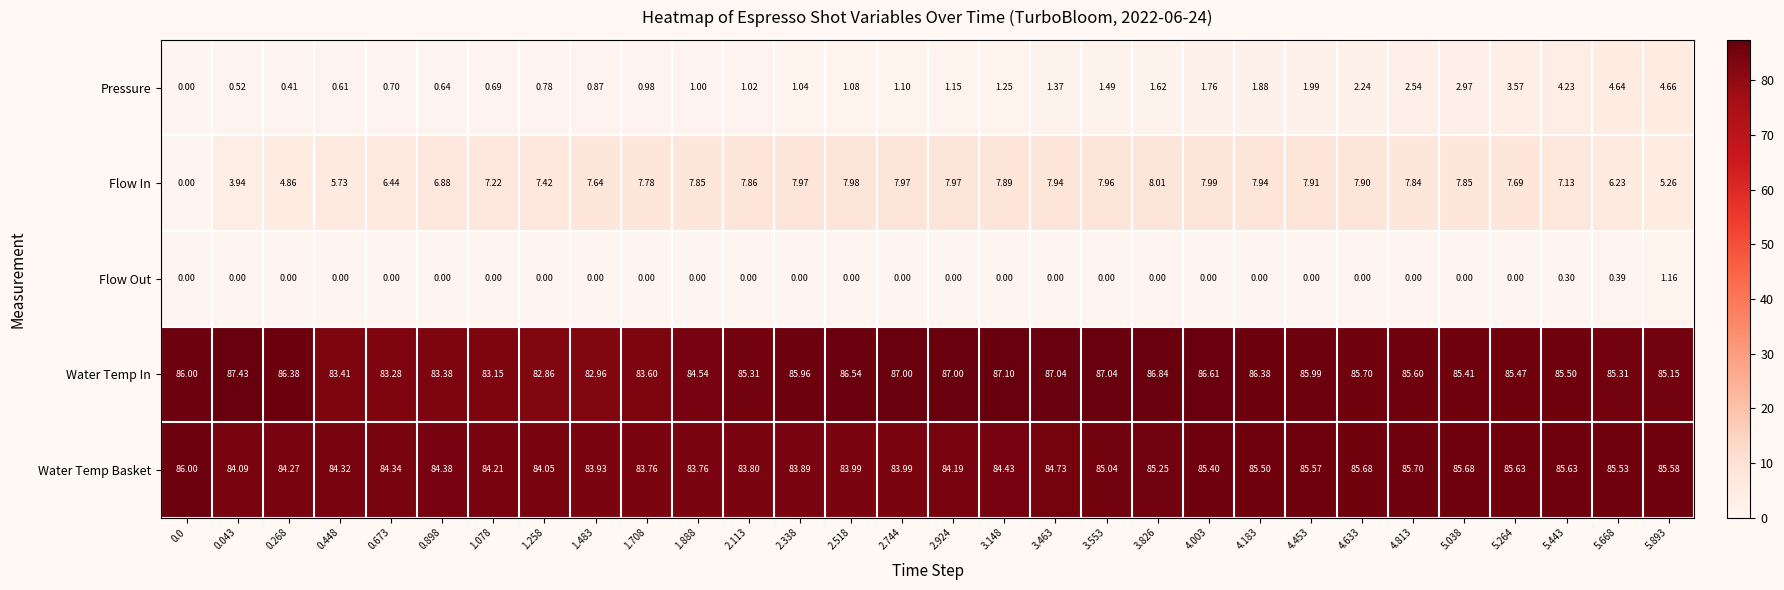

Is the value of Water Temp In at 4.813 greater than the value of Flow Out at 2.113?

Yes